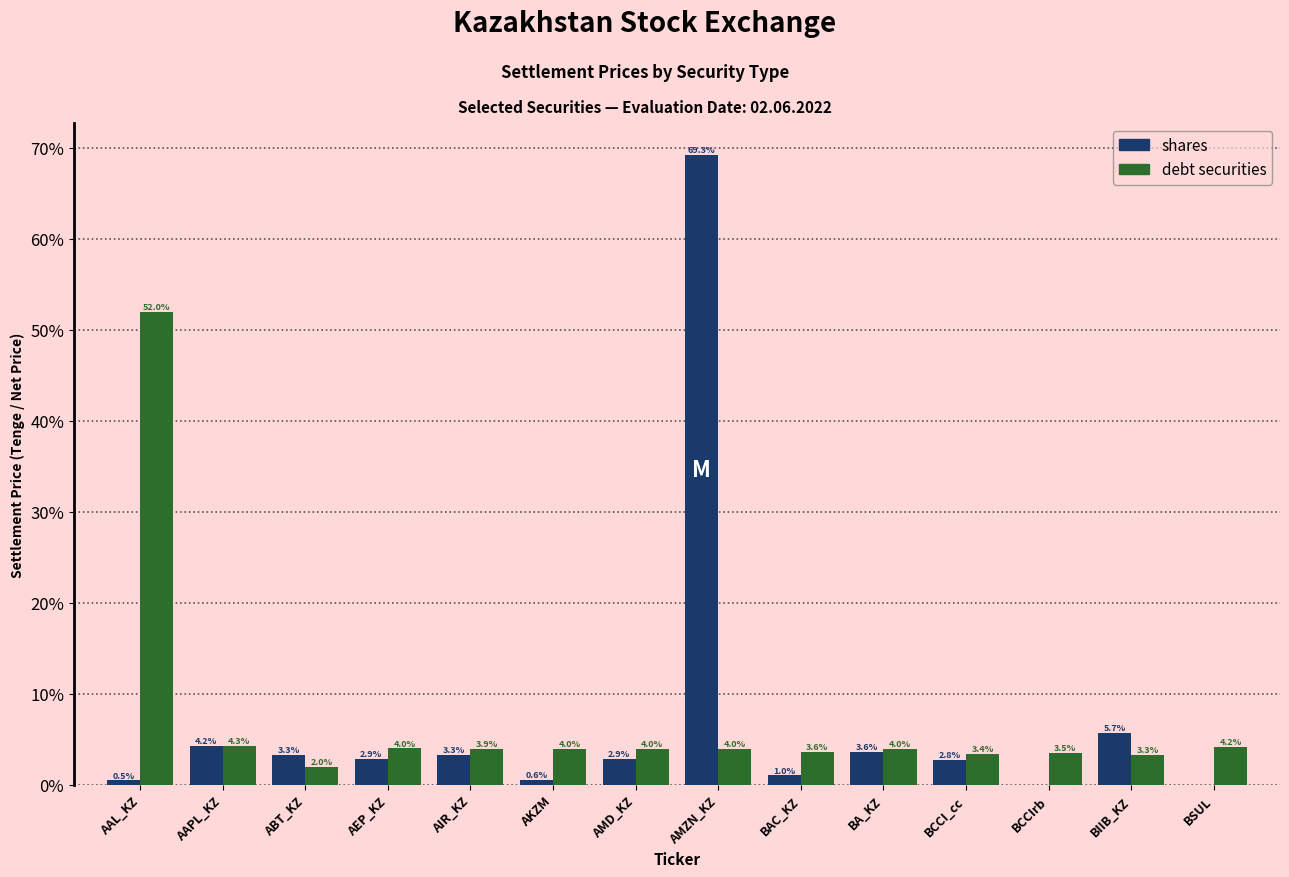

At which category is the sum across all series the highest?

AMZN_KZ